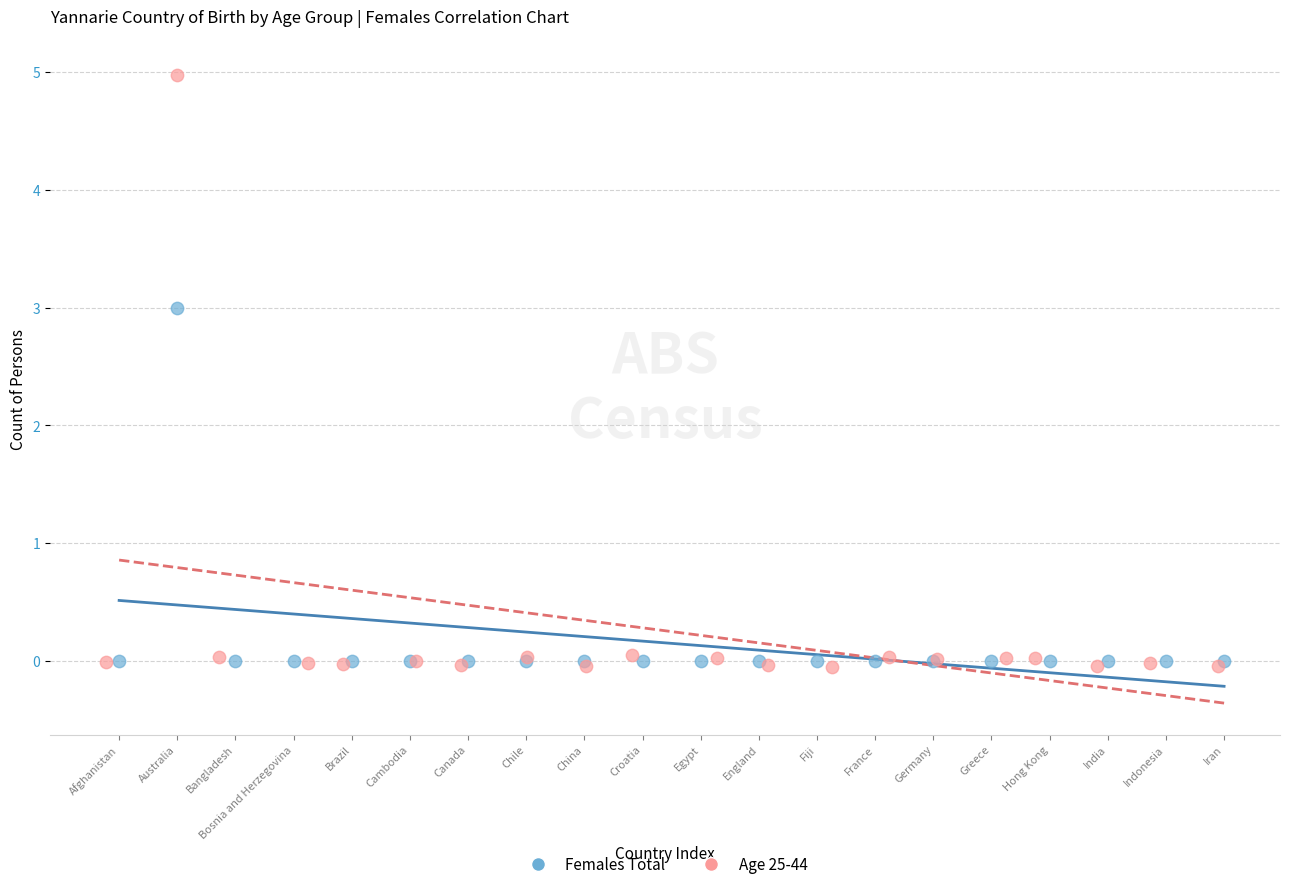

Which series reaches the minimum Y coordinate?

Age 25-44